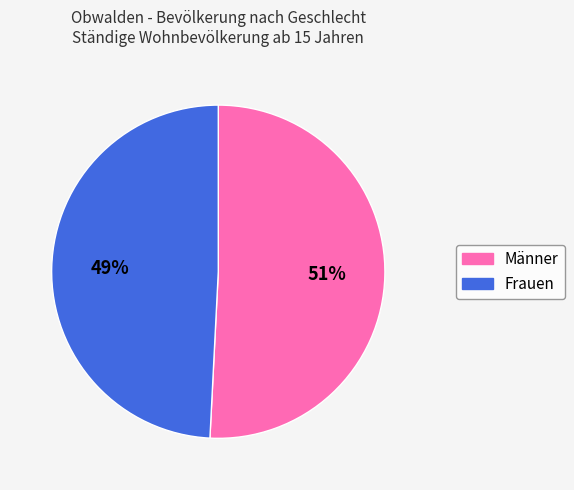

Rank the categories by value from lowest to highest.

Frauen, Männer